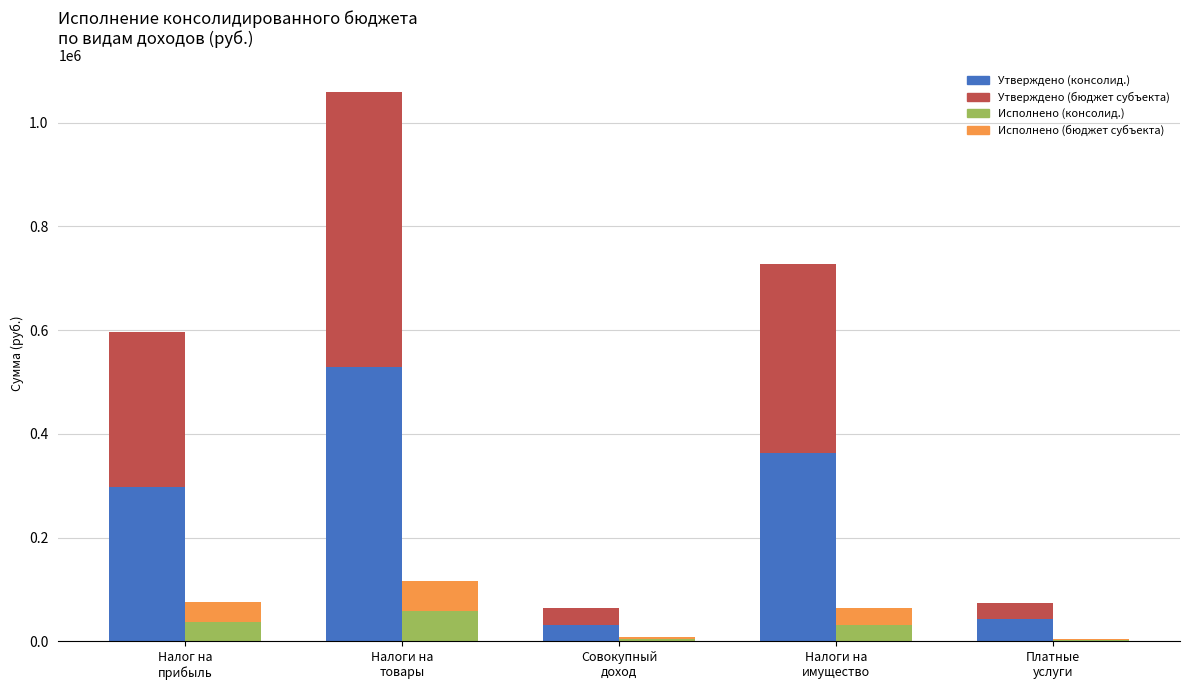

The value of Исполнено (бюджет субъекта) at Налоги на
имущество is 31975.4. True or false?

True